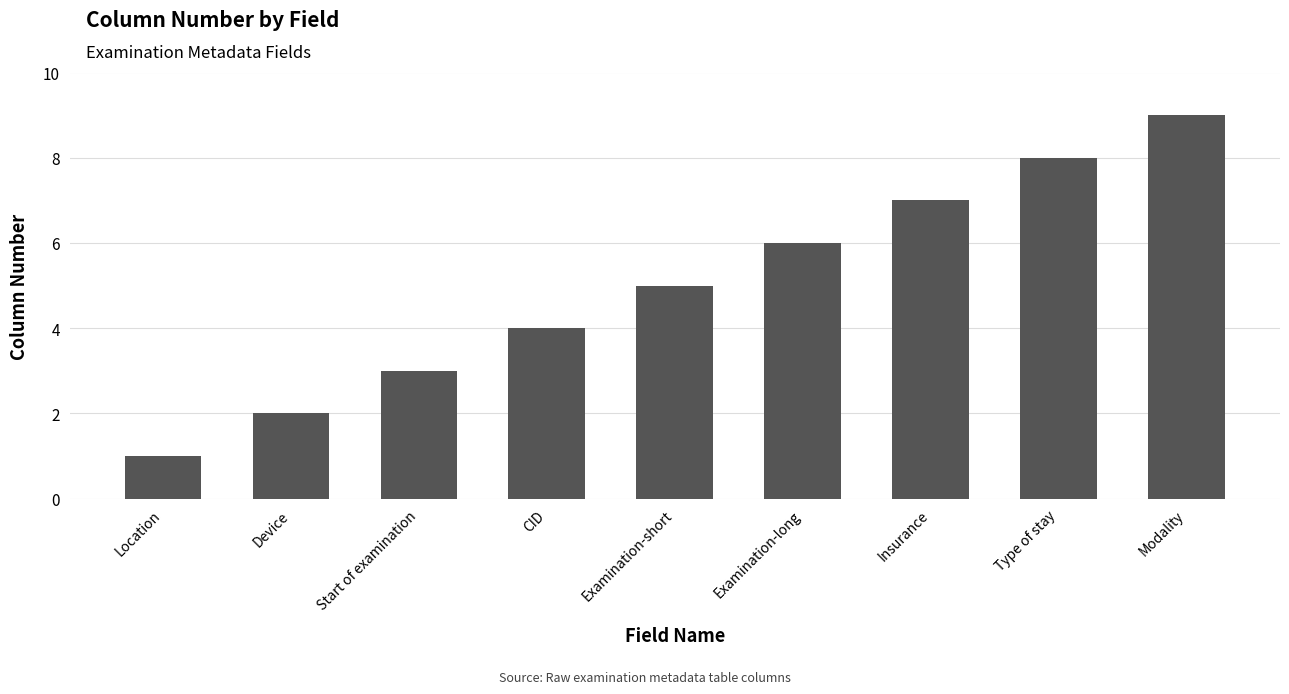

At which category does the chart reach its minimum across all series?

Location